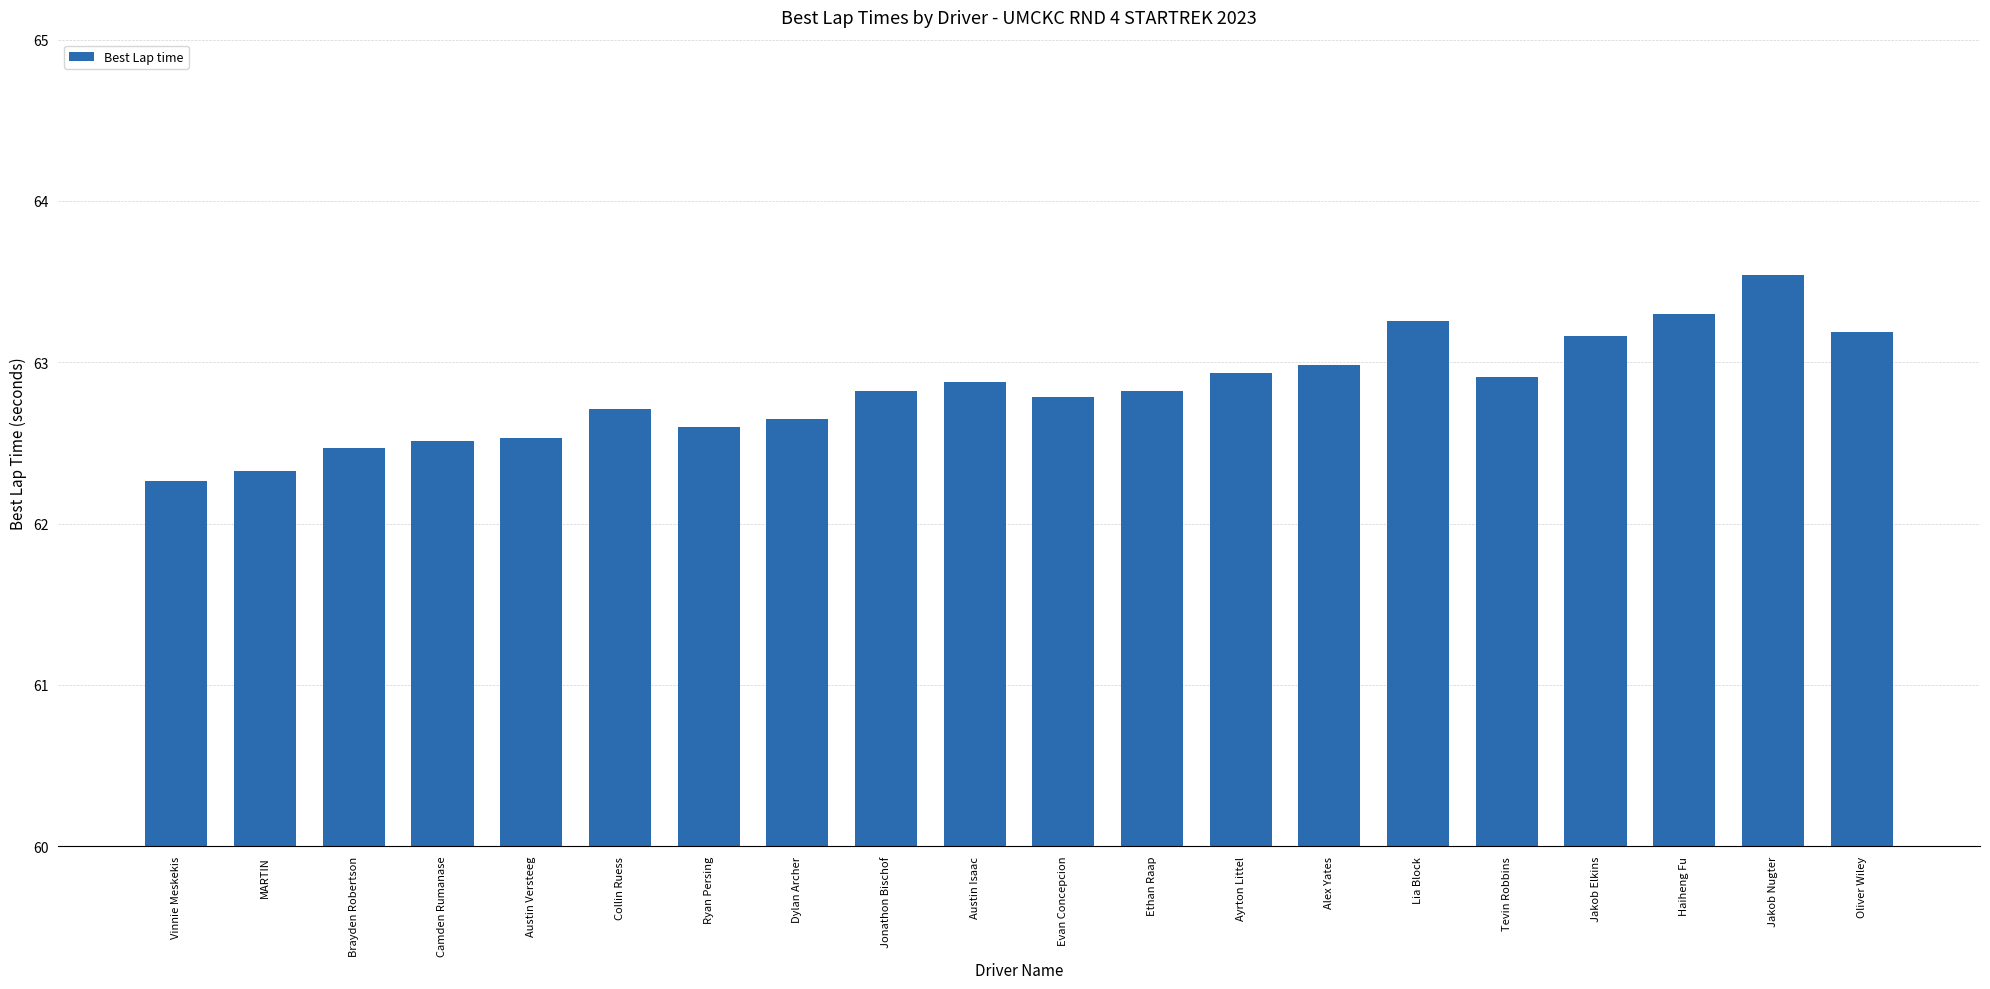

Read the value at Oliver Wiley.

63.2